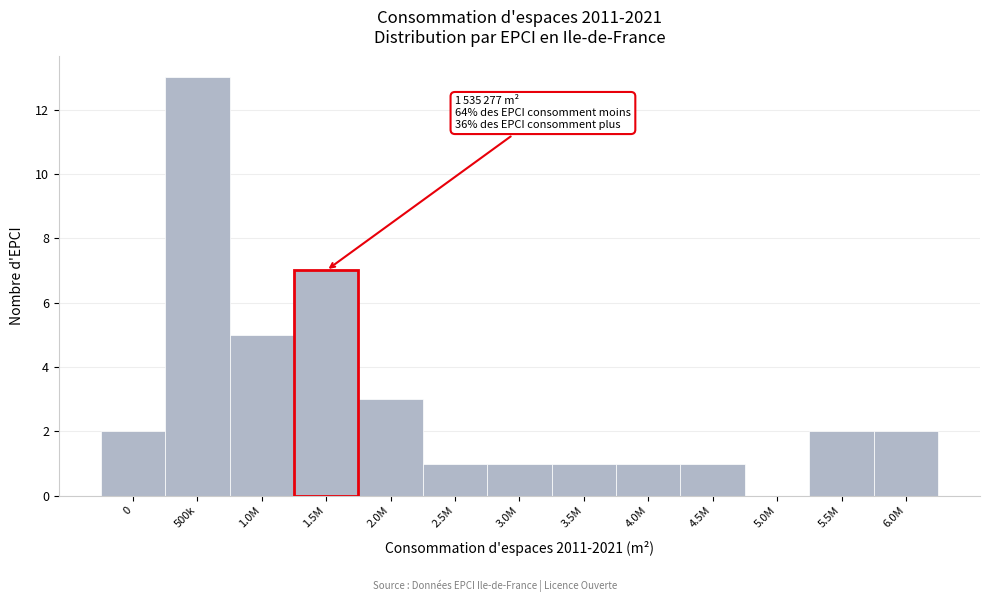

Reading left to right, transcribe all the data shown in this chart.

0=2	500k=13	1.0M=5	1.5M=7	2.0M=3	2.5M=1	3.0M=1	3.5M=1	4.0M=1	4.5M=1	5.0M=0	5.5M=2	6.0M=2